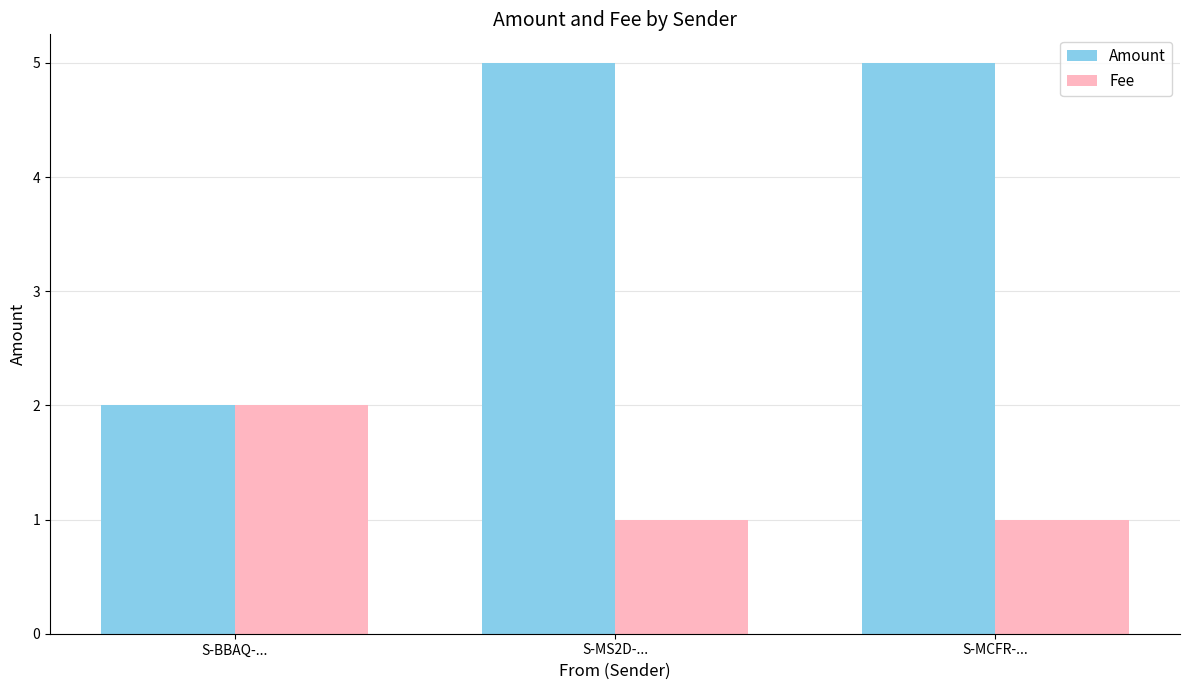

What value does the Fee series have at S-BBAQ-...?

2